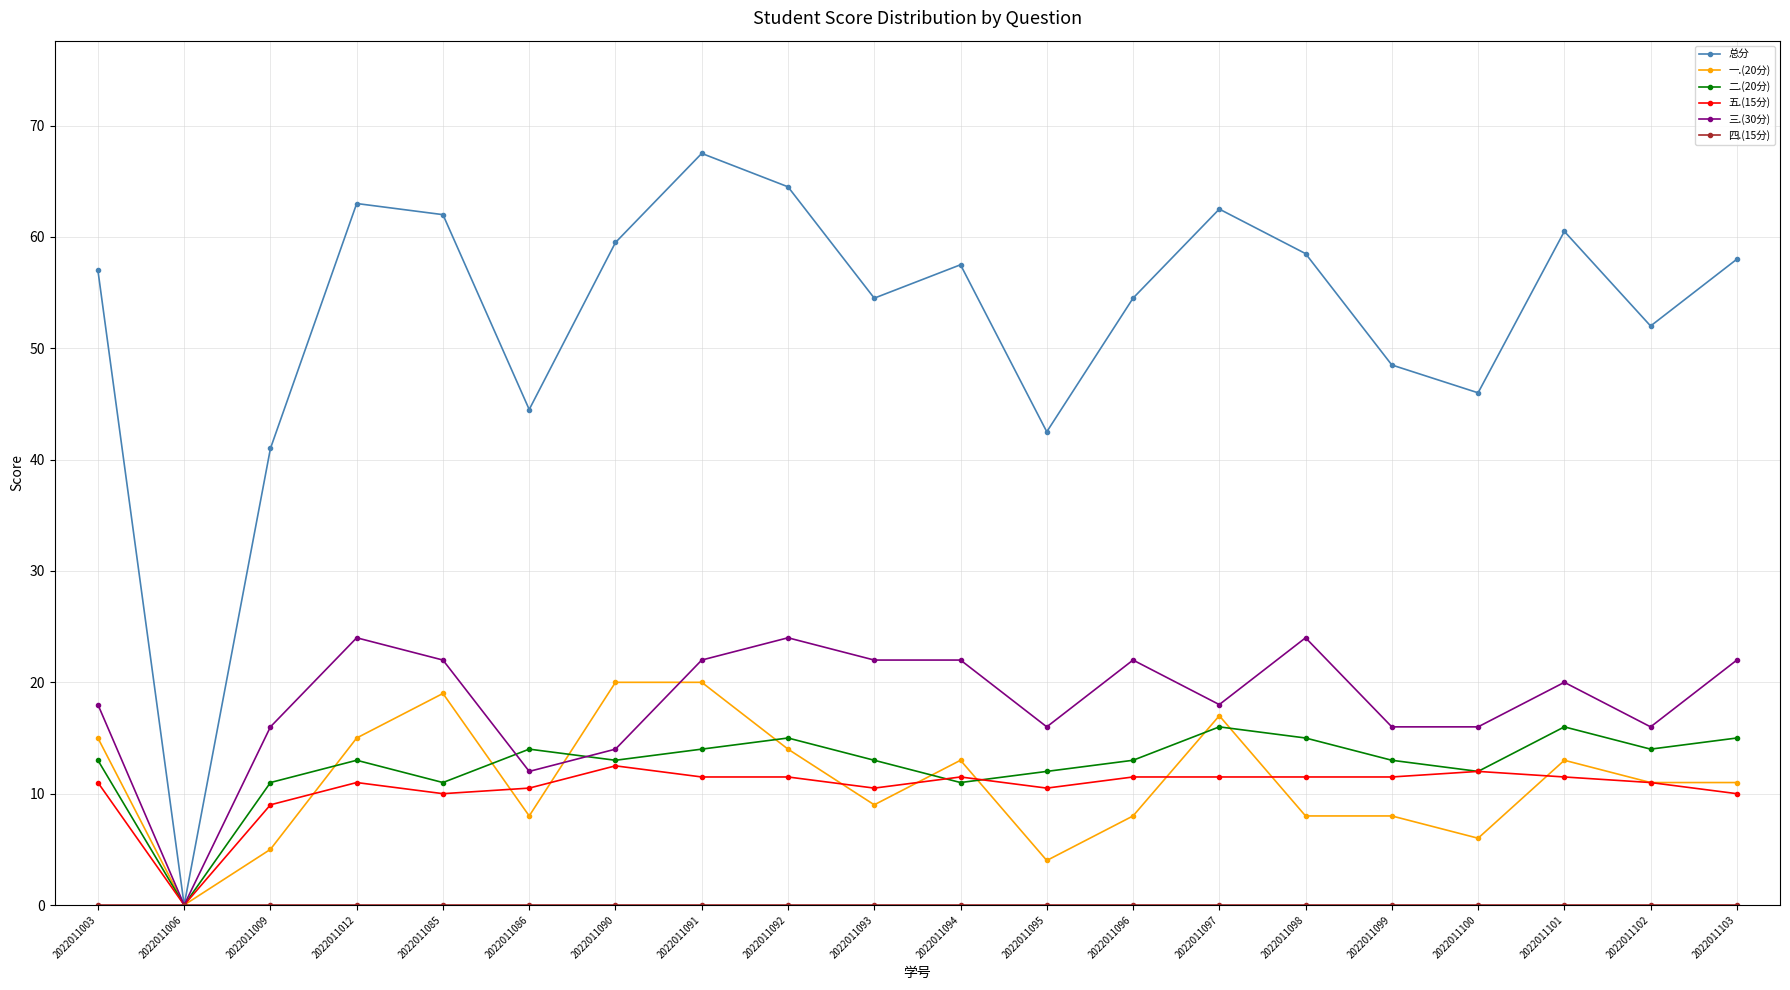

What is the difference between the 总分 values at 2022011085 and 2022011096?

7.5